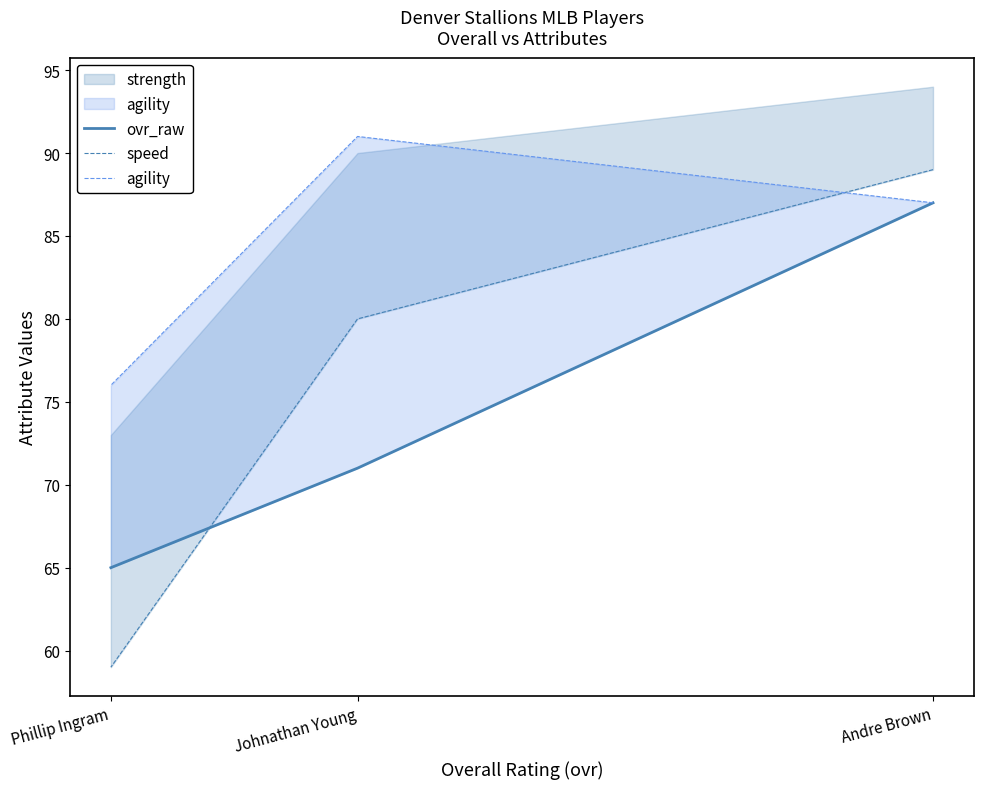

The value of agility at Andre Brown is 41. True or false?

False